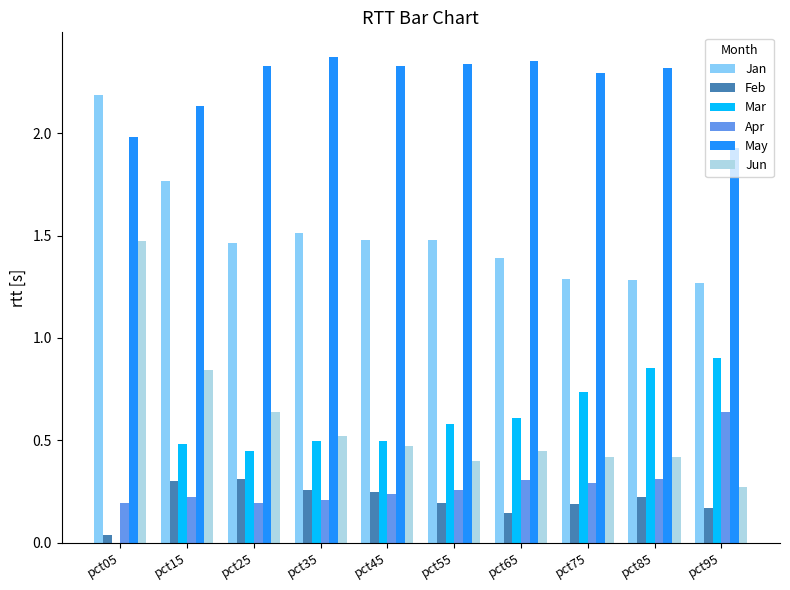

What is the spread (max minus min) of values at pct55?

2.1